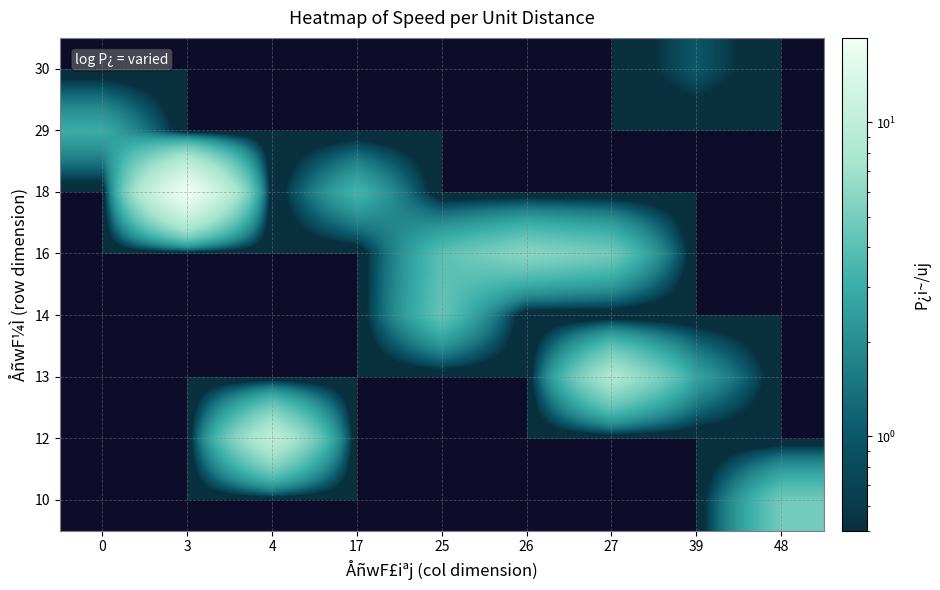

Rank the series by their maximum value, from lowest to highest.

30, 29, 14, 10, 16, 13, 12, 18